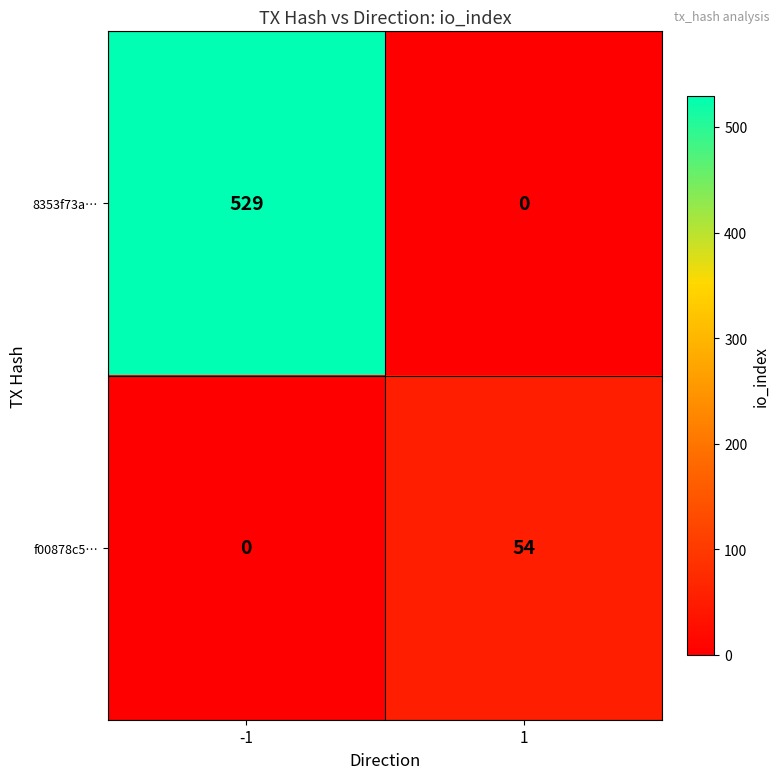

Rank the series at 1 from lowest to highest value.

8353f73a…, f00878c5…